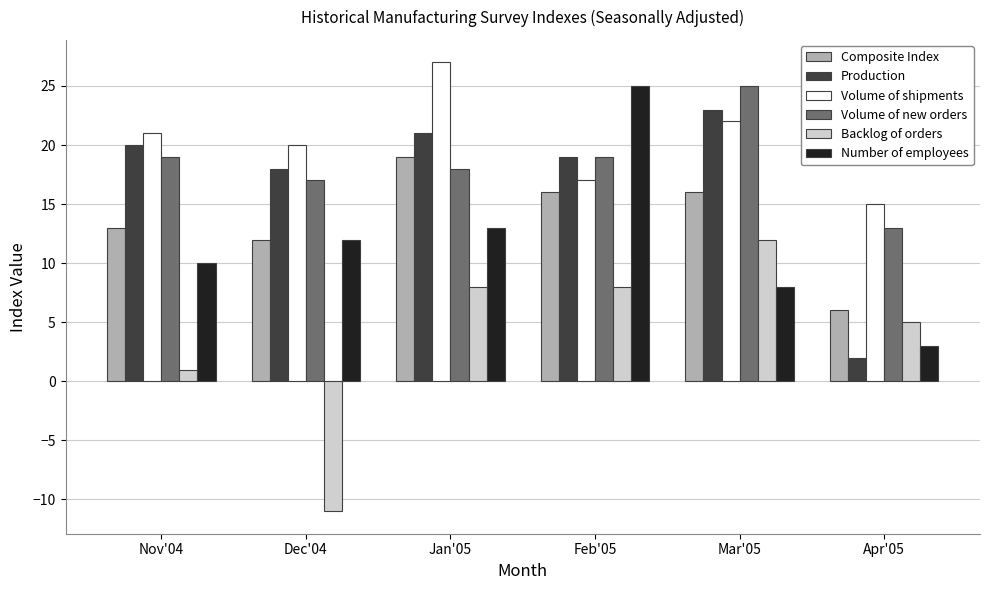

True or false: Volume of new orders has a value of 8 at Jan'05.

False